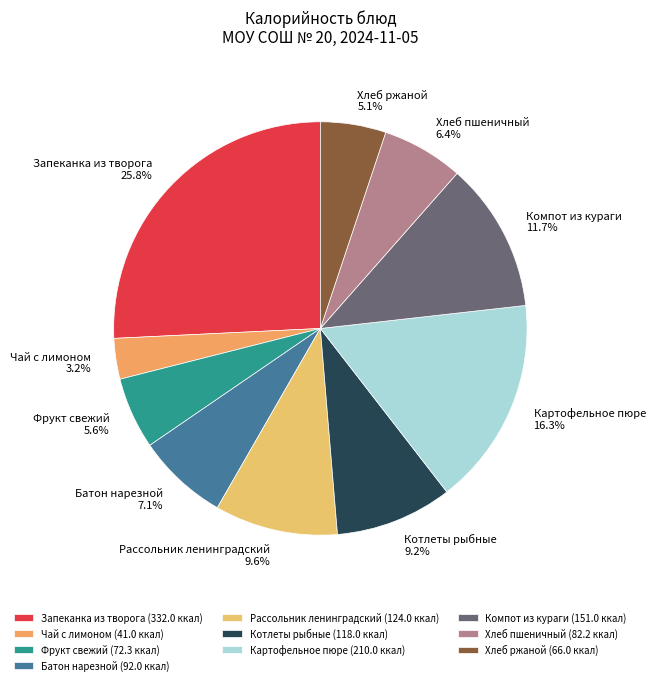

Is it true that Картофельное пюре is 9% of the pie?

False